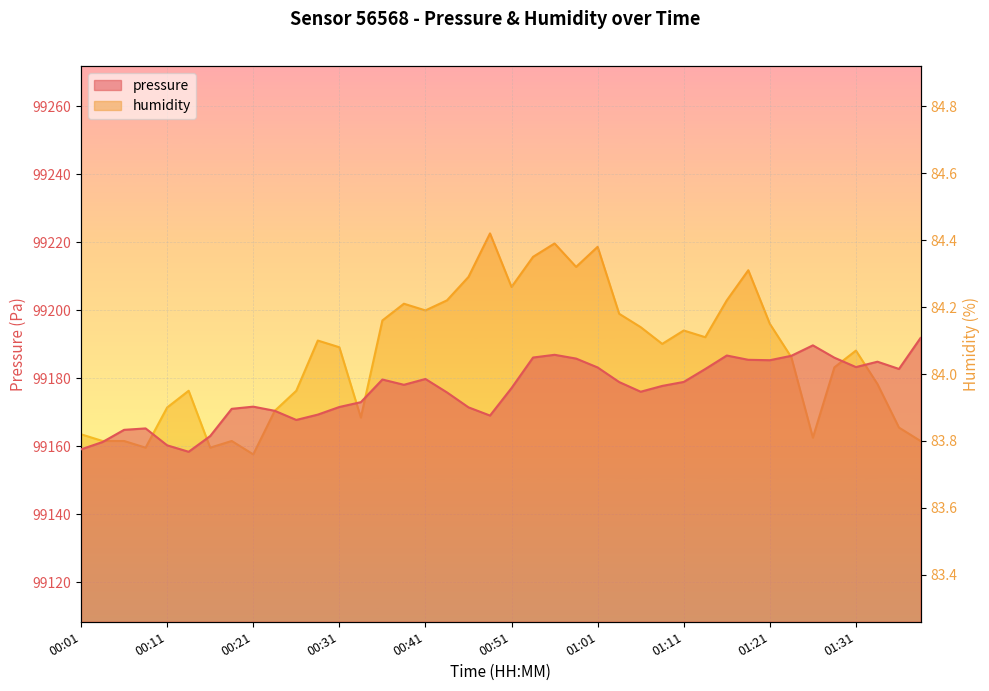

Which series changed the most between 00:28 and 01:14?

pressure